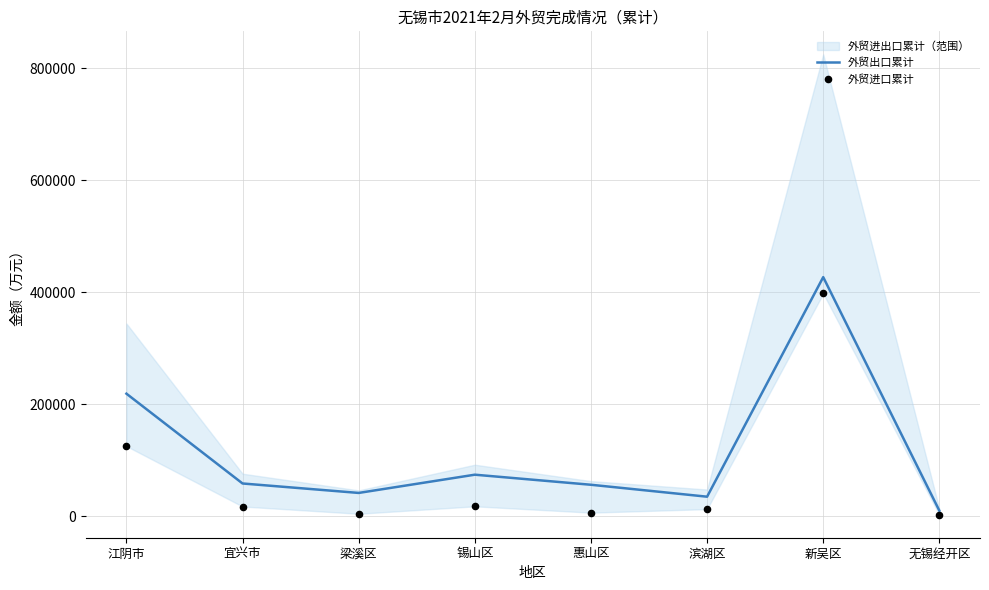

At how many categories does at least one series exceed 296336?

1